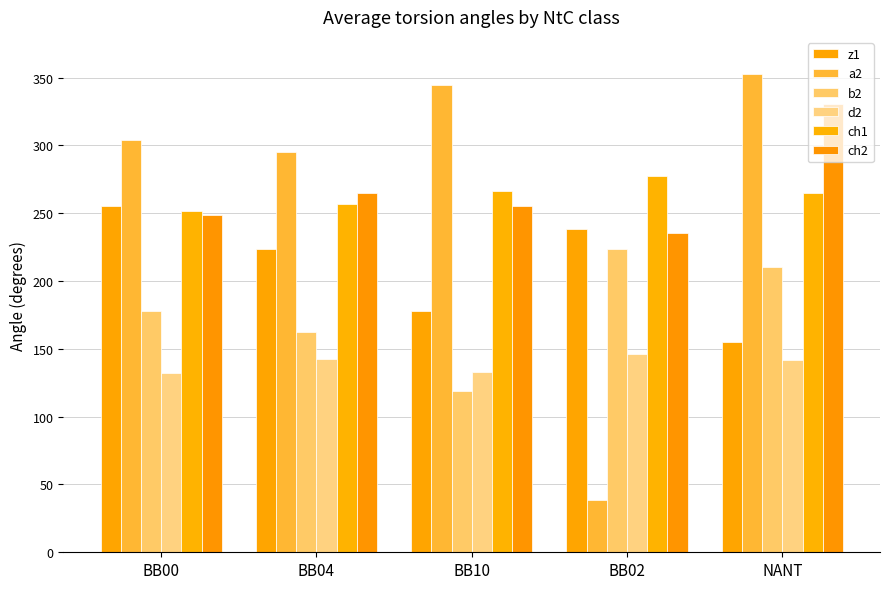

How many data points in d2 are above 142?

3